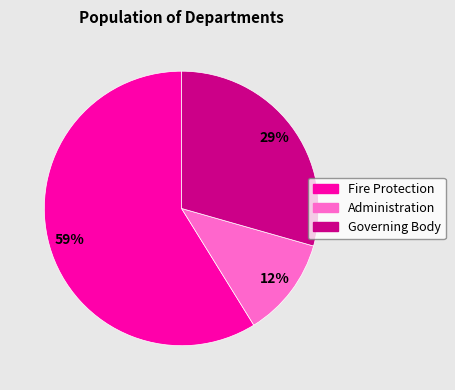

Do Administration and Fire Protection together represent more than half of the pie?

Yes